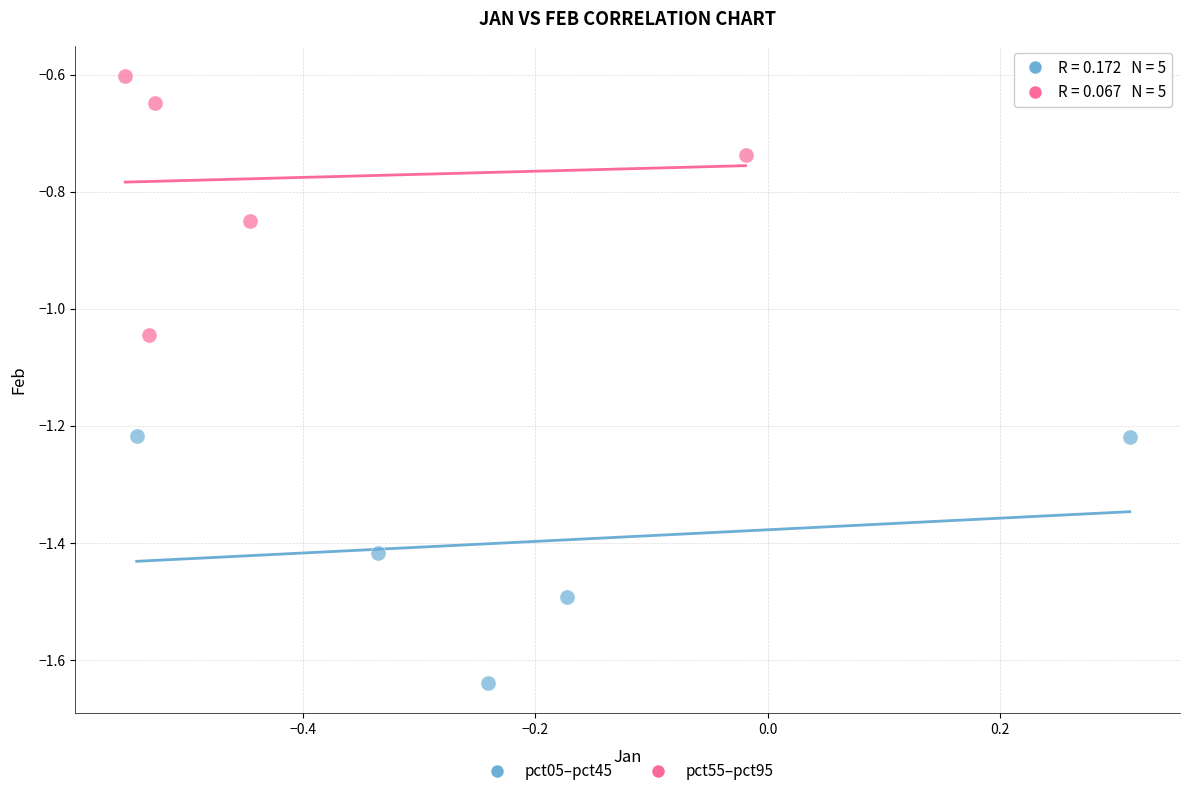

Which series contains the highest Y value?

pct55–pct95